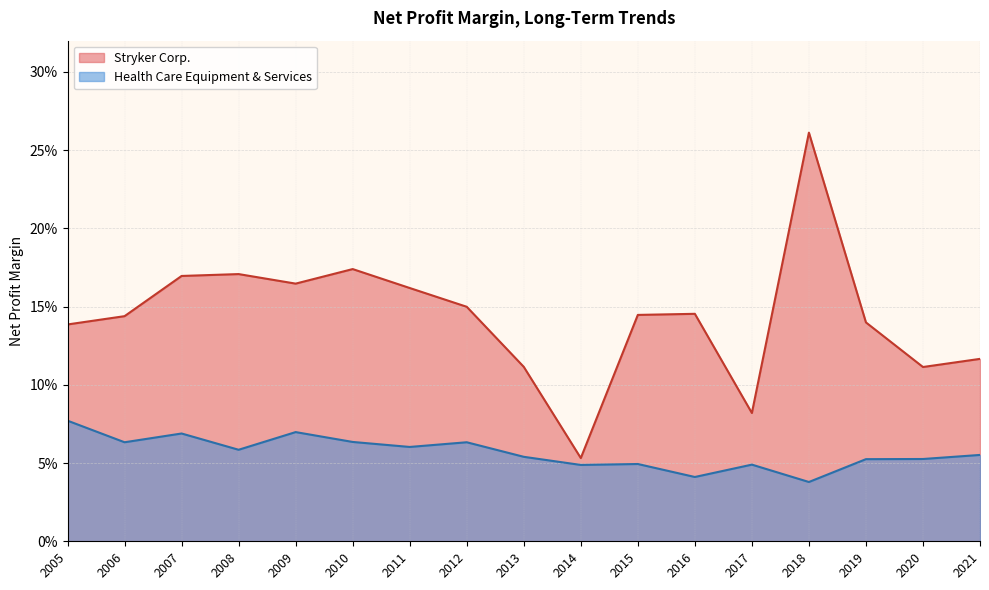

What is the total value across all series at 2008?

0.2